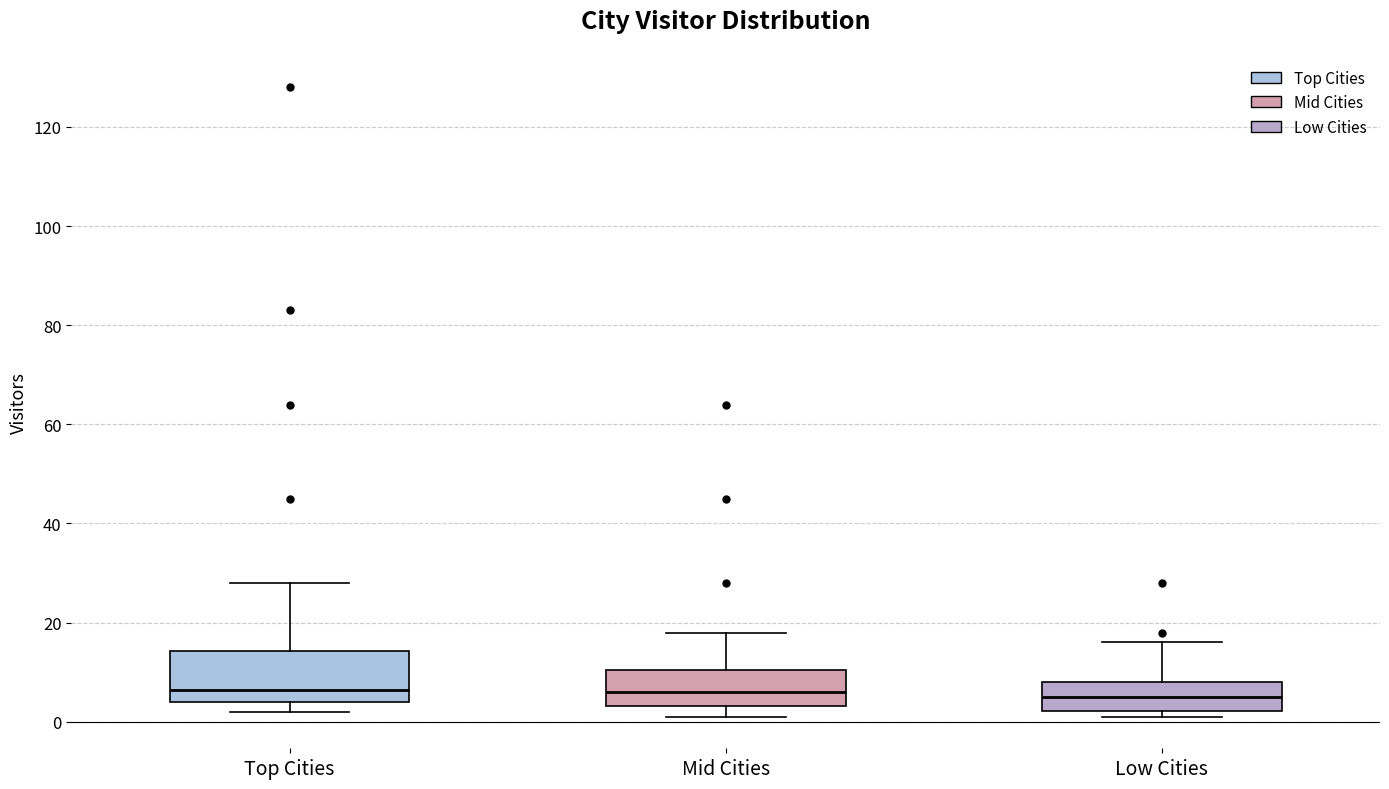

Reading left to right, transcribe this box plot: for each box, give where its median line is, the range the box spans, and where its two whiskers end, as read against the y-axis. The values are not printed on the chart, so give them approximately, as read against the axis.

Top Cities: median 6, box 4 to 14, whiskers 2 to 28
Mid Cities: median 6, box 4 to 10, whiskers 2 to 18
Low Cities: median 6, box 2 to 8, whiskers 2 (just below the box's lower edge) to 16